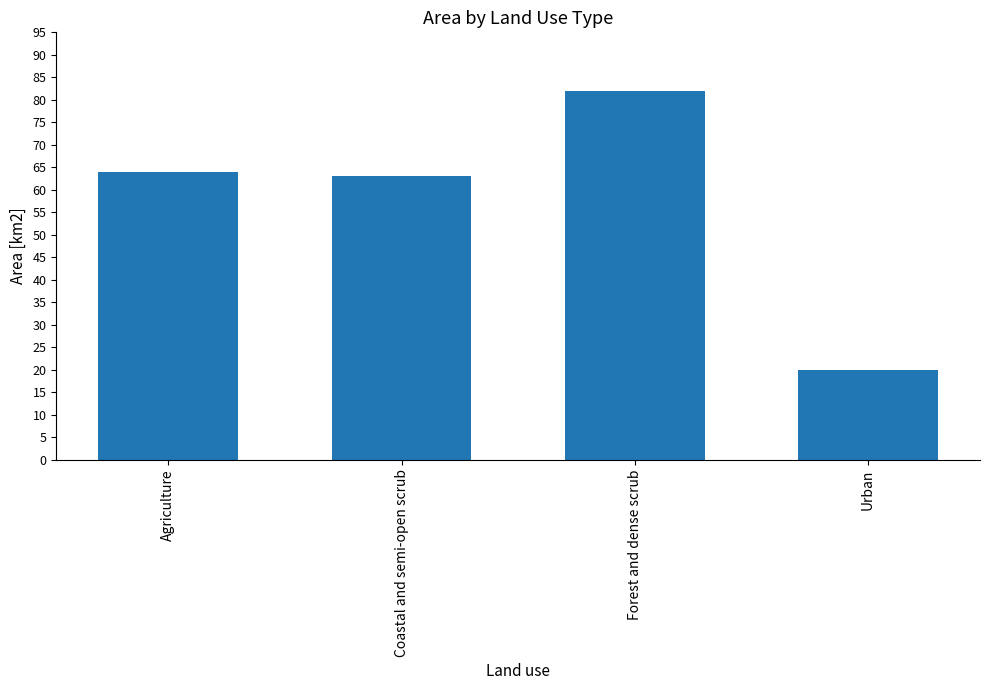

How many data points does each series have?

4